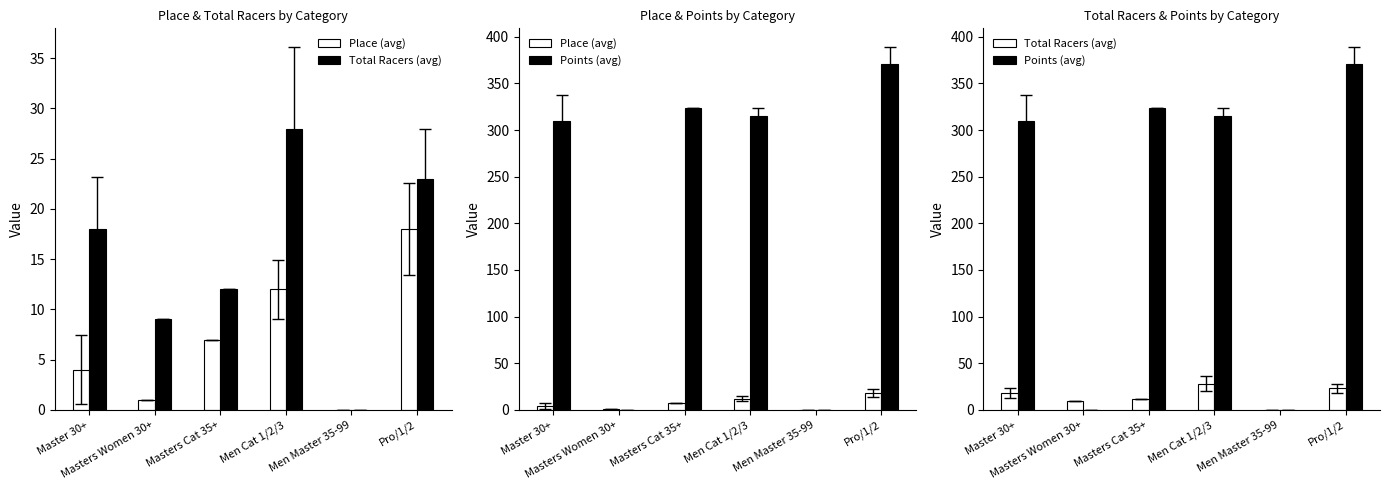

Where does the Total Racers (avg) series first go above 18?

Men Cat 1/2/3